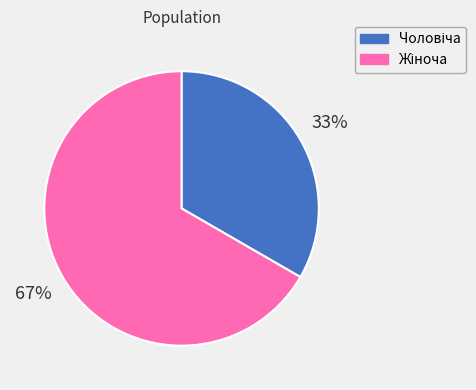

Does any single category account for the majority?

Yes